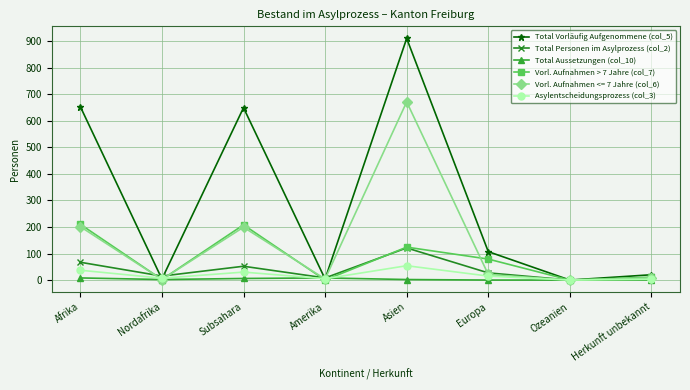

Which series changed the most between Asien and Ozeanien?

Total Vorläufig Aufgenommene (col_5)